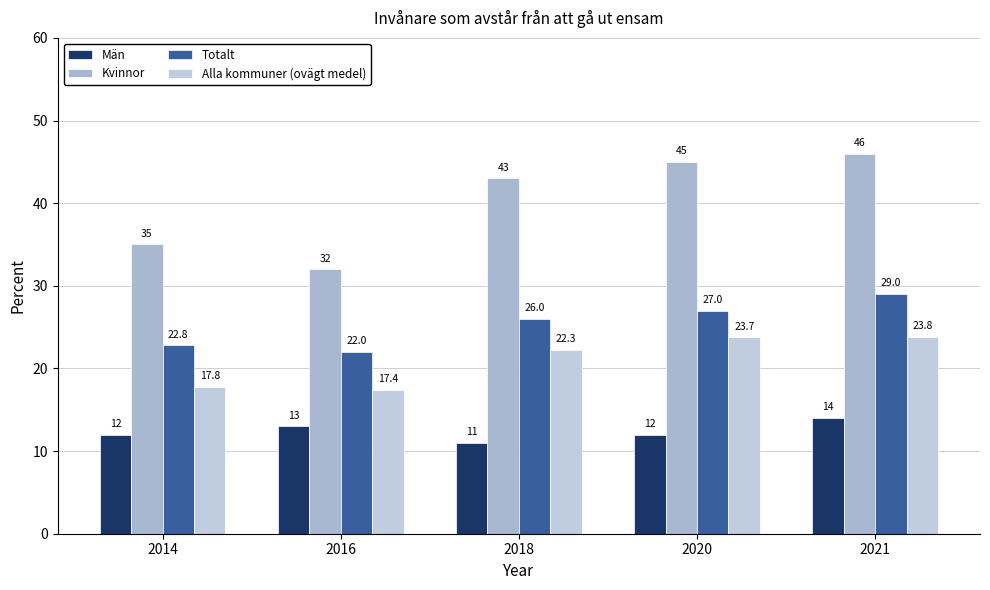

What are all the series names shown in the legend?

Män, Kvinnor, Totalt, Alla kommuner (ovägt medel)